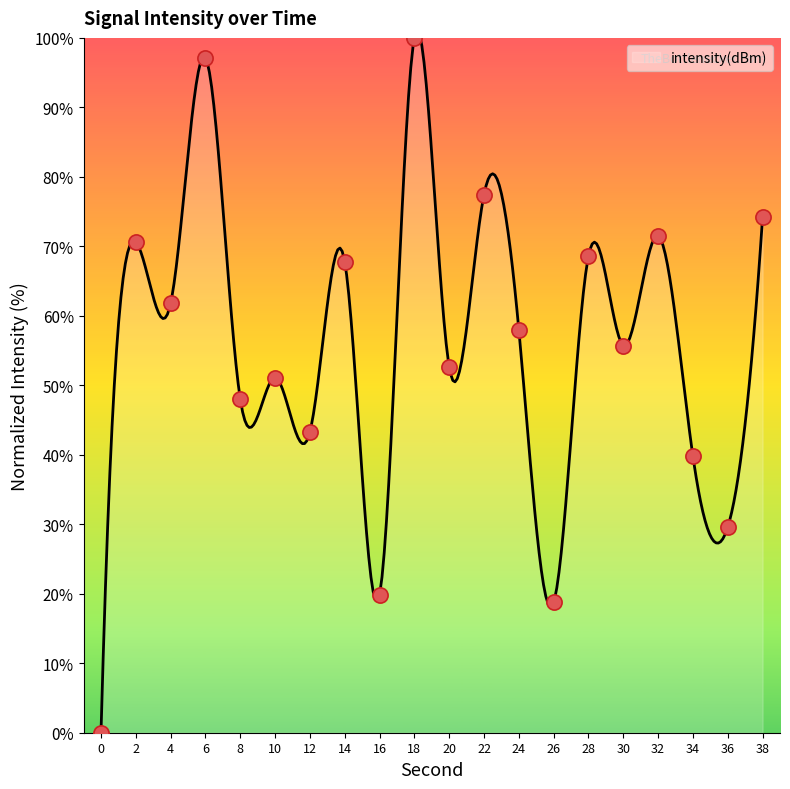

Between 32 and 20, which is larger?

32